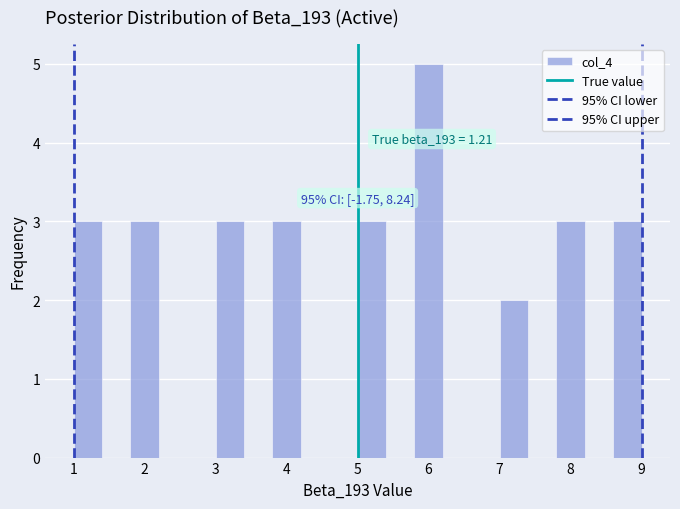

Which range on the x-axis has the tallest bar?

5.8 to 6.2